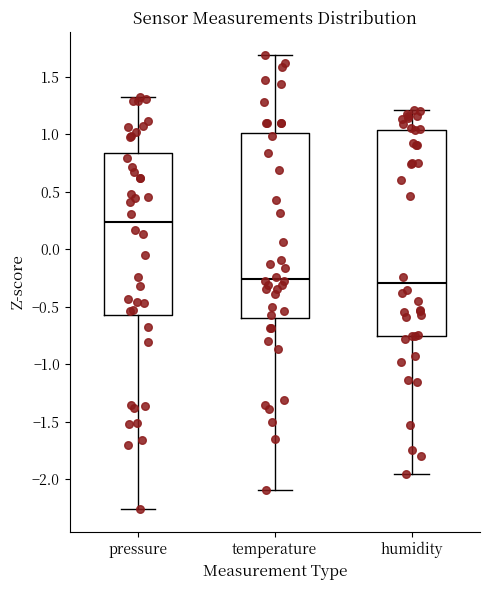

Reading left to right, read every box against the y-axis: the position of its median line, the range the box covers, and the ends of its whiskers. The values are not printed on the chart, so give them approximately, as read against the axis.

pressure: median 0.25, box -0.55 to 0.85, whiskers -2.25 to 1.30
temperature: median -0.25, box -0.60 to 1.00, whiskers -2.10 to 1.70
humidity: median -0.30, box -0.75 to 1.05, whiskers -1.95 to 1.20